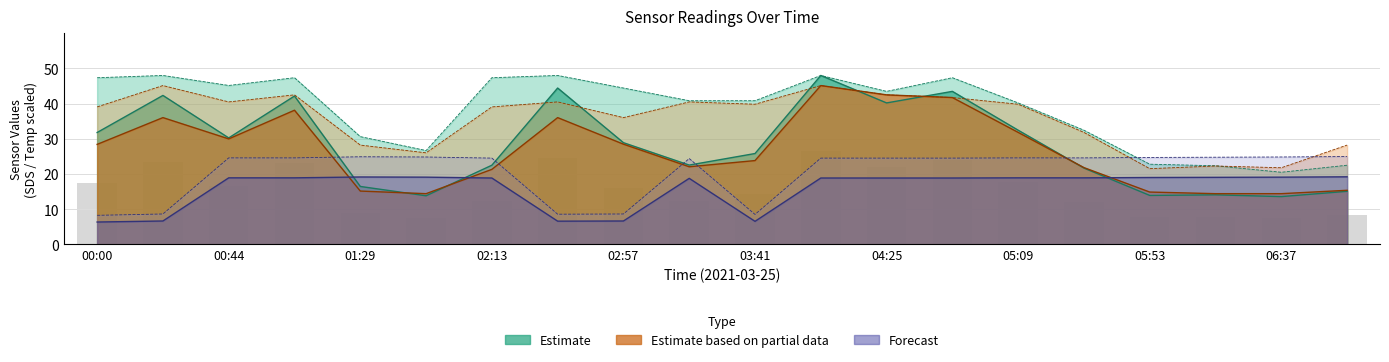

How many groups of bars are there?

20